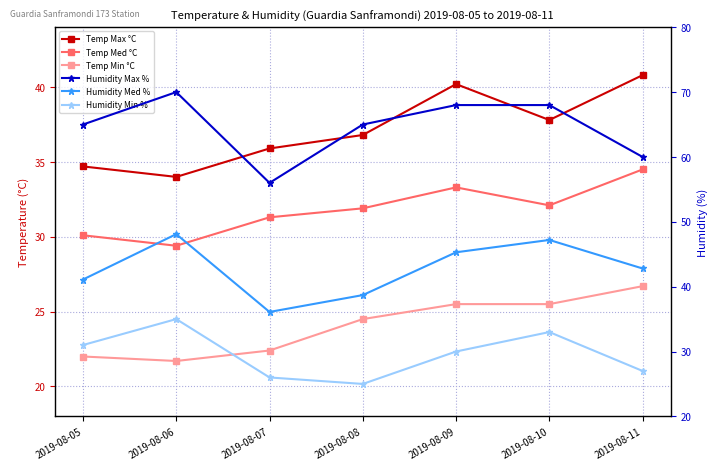

How many times do Temp Max °C and Humidity Min % cross each other?

2